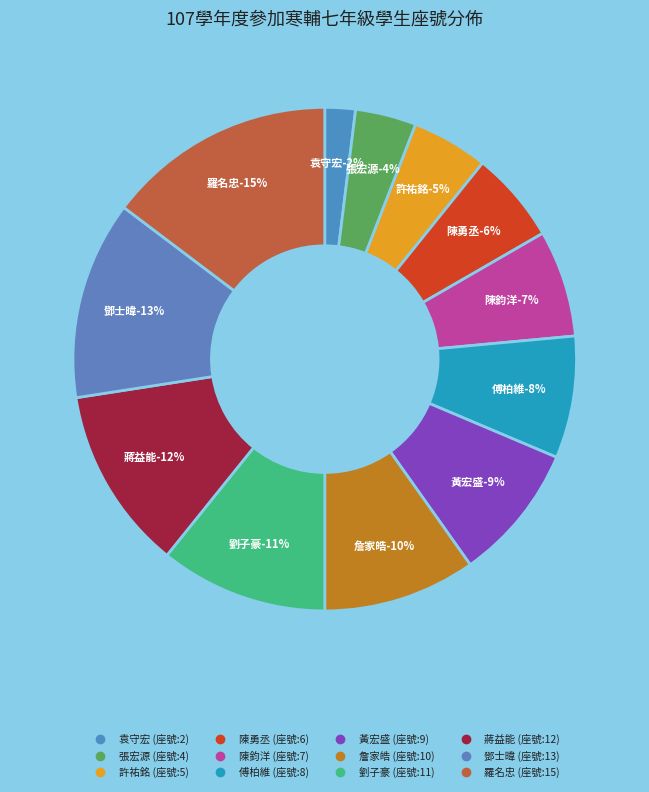

What is the smallest slice in the pie chart?

袁守宏